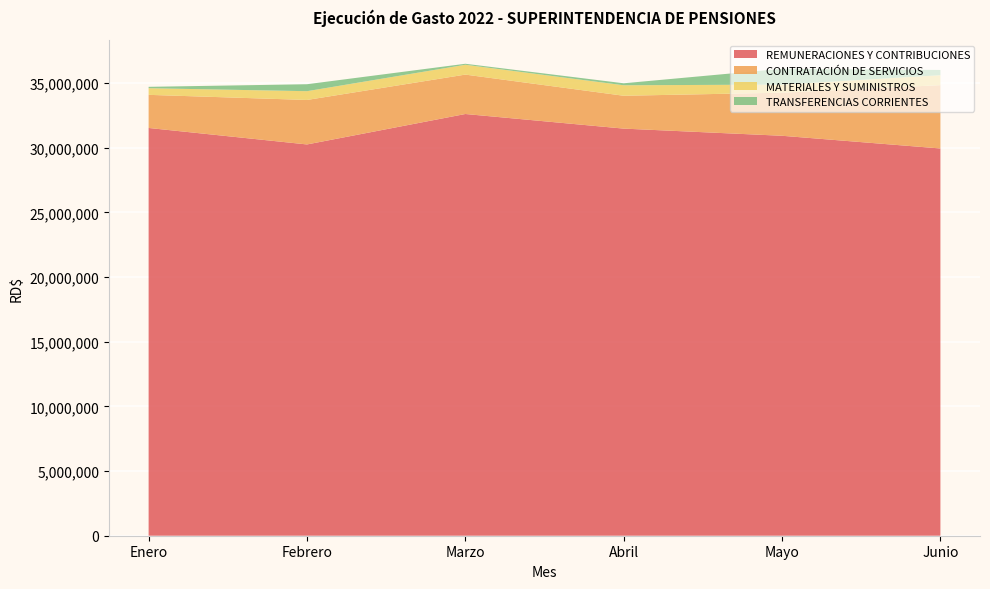

Reading left to right, extract all data points from this chart.

REMUNERACIONES Y CONTRIBUCIONES: Enero=31524107.7	Febrero=30249608.1	Marzo=32603332.3	Abril=31474096.7	Mayo=30919974.6	Junio=29938144.2
CONTRATACIÓN DE SERVICIOS: Enero=2559585.1	Febrero=3438524.2	Marzo=3045952.4	Abril=2539508.1	Mayo=3331629.7	Junio=4895546.3
MATERIALES Y SUMINISTROS: Enero=513277.0	Febrero=678504.9	Marzo=759689.3	Abril=810868.6	Mayo=625245.0	Junio=769474.4
TRANSFERENCIAS CORRIENTES: Enero=106468.8	Febrero=538114.1	Marzo=77813.8	Abril=153448.8	Mayo=1221381.2	Junio=405144.8